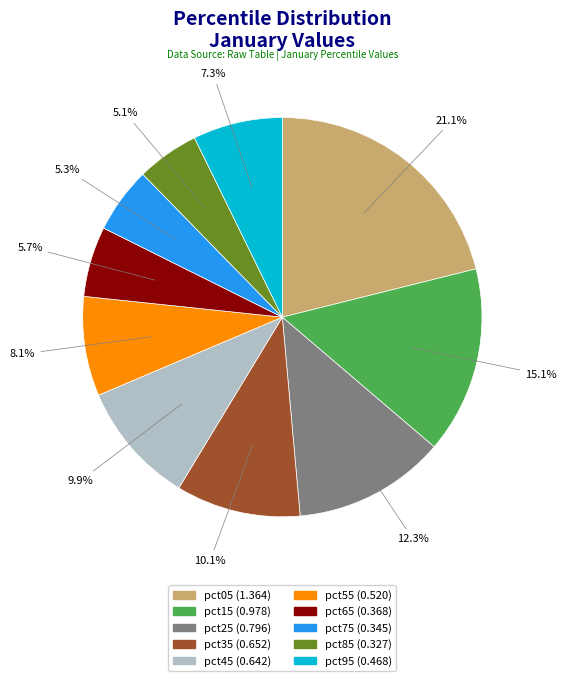

True or false: pct55 accounts for 8% of the total.

True